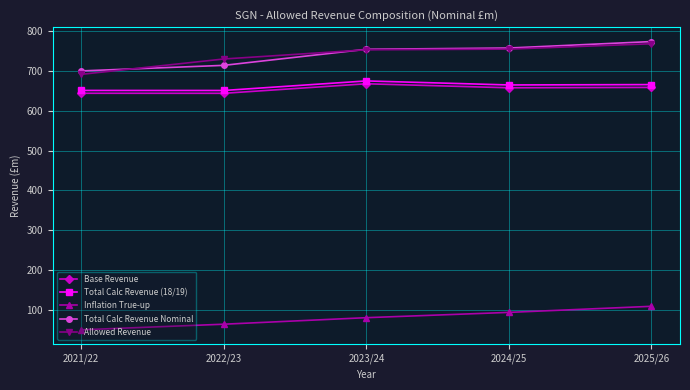

Count the number of data series in this chart.

5